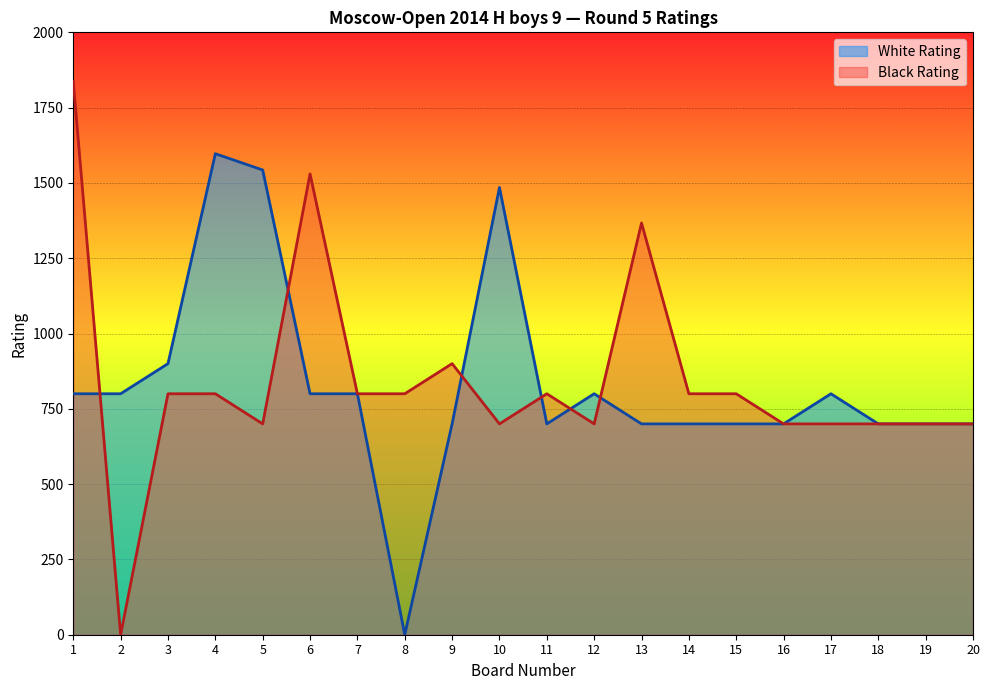

How many data points in Black Rating are less than 800?

9